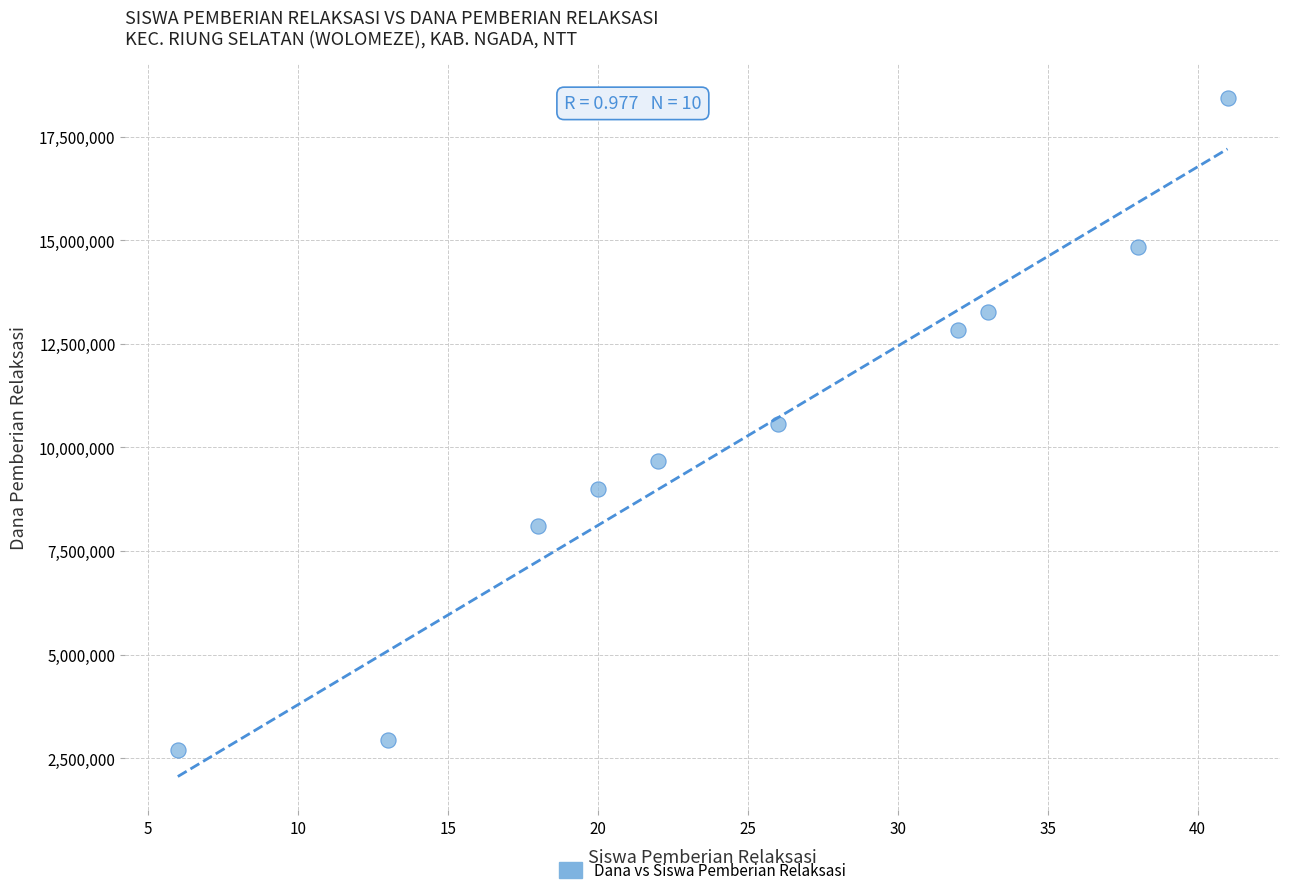

What is the average Y value?

10237500